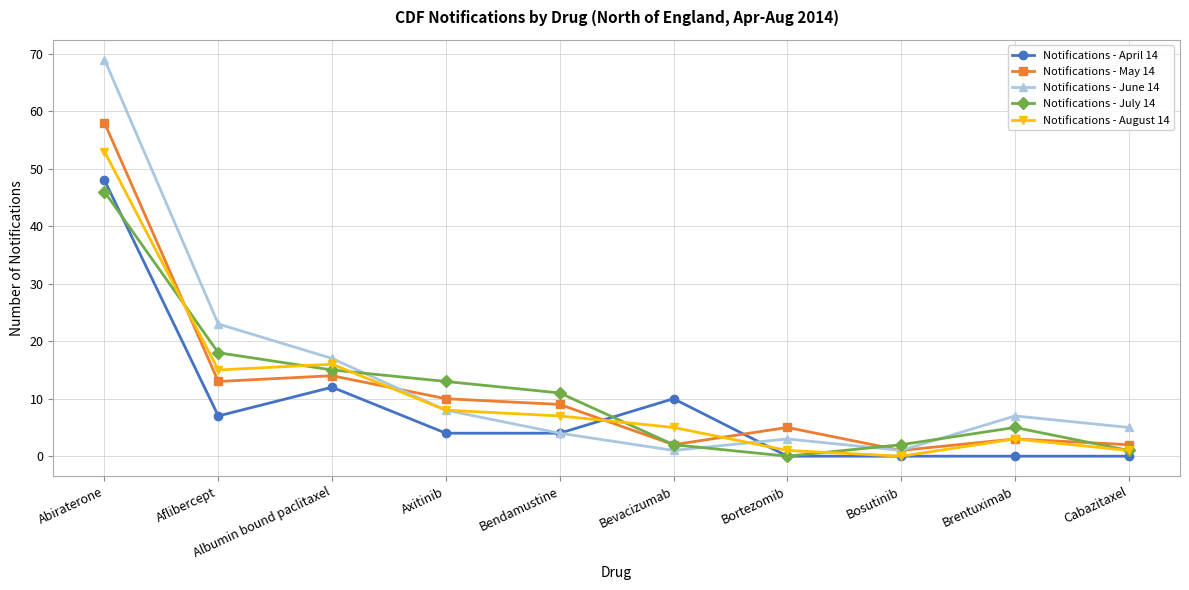

How many distinct data groups are displayed?

5